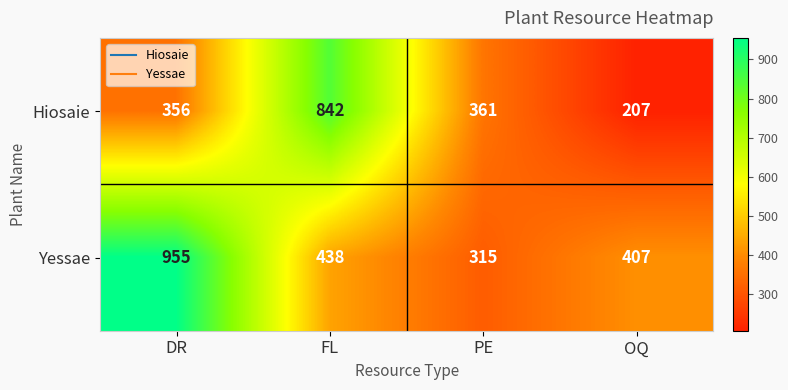

True or false: Hiosaie has a value of 360 at OQ.

False